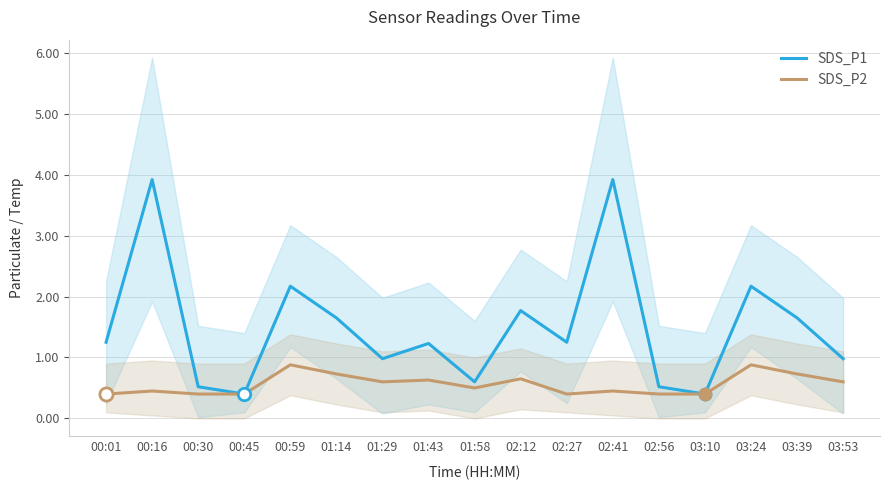

Which series has the widest spread of Y values?

SDS_P1